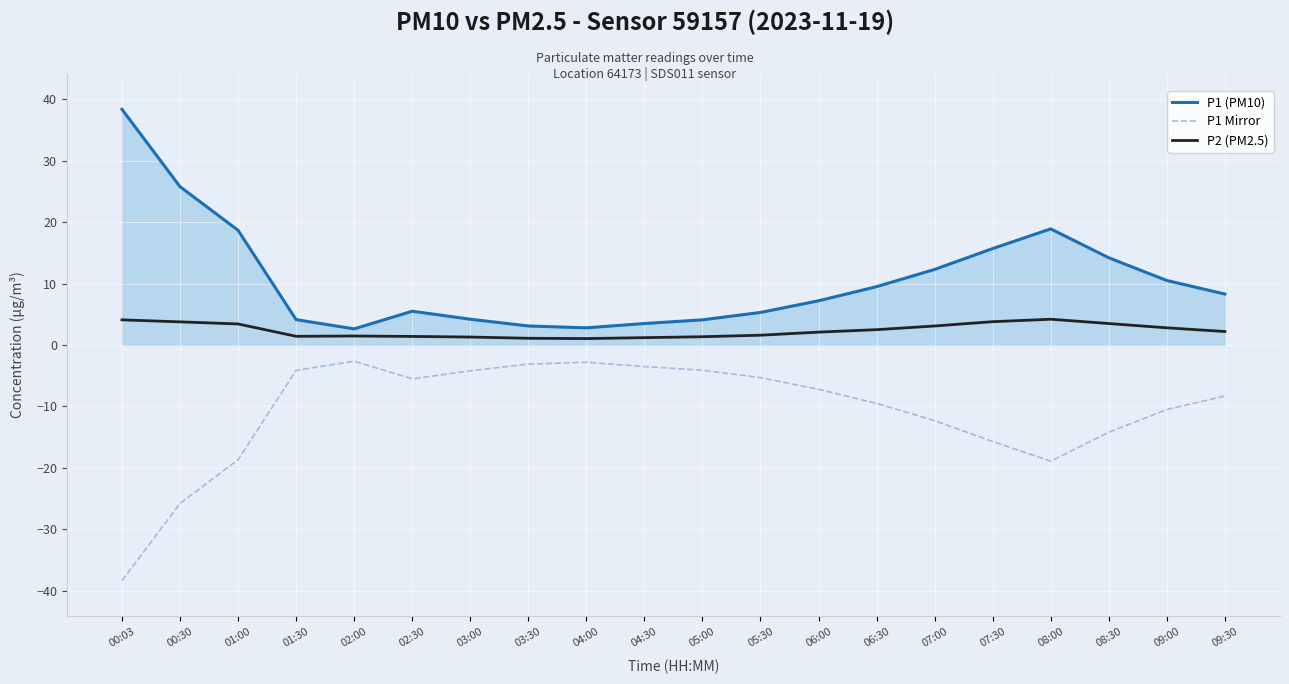

The P1 Mirror series shows -2.6 at 02:00. True or false?

True